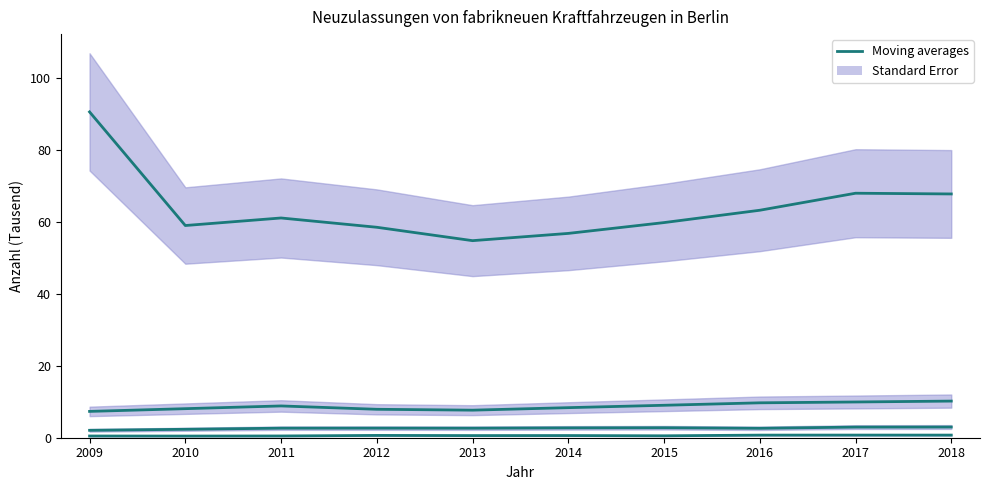

What is the difference between the Moving averages (Lastkraftwagen) values at 2016 and 2017?

0.2